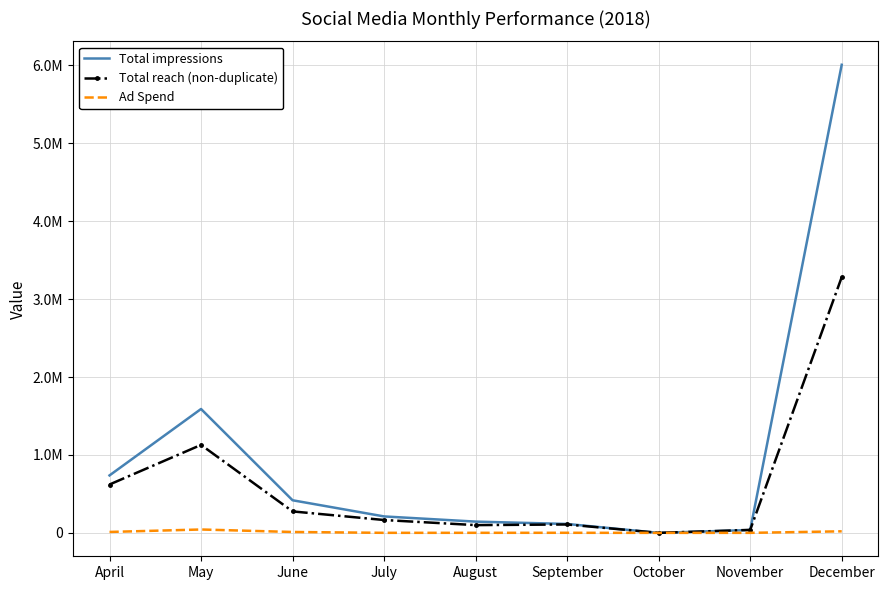

What are all the series names shown in the legend?

Total impressions, Total reach (non-duplicate), Ad Spend